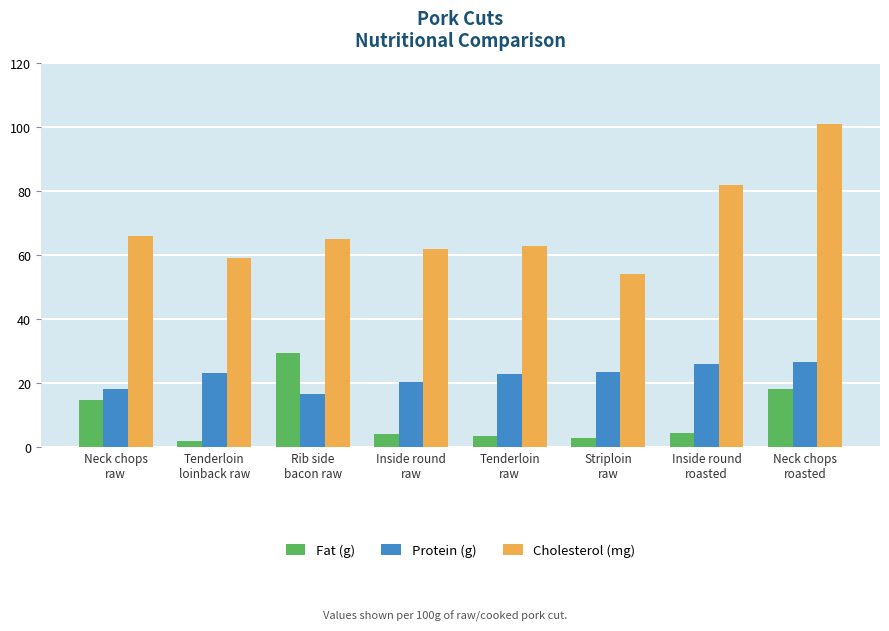

What is the spread (max minus min) of values at Neck chops
raw?

51.2